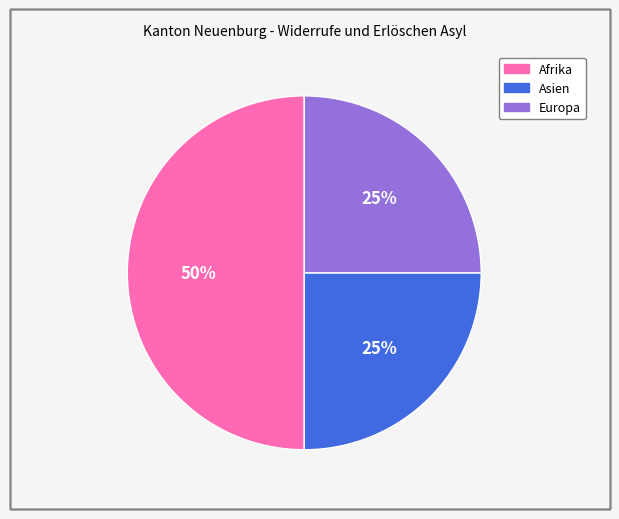

To the nearest percent, what portion does Asien represent?

25%